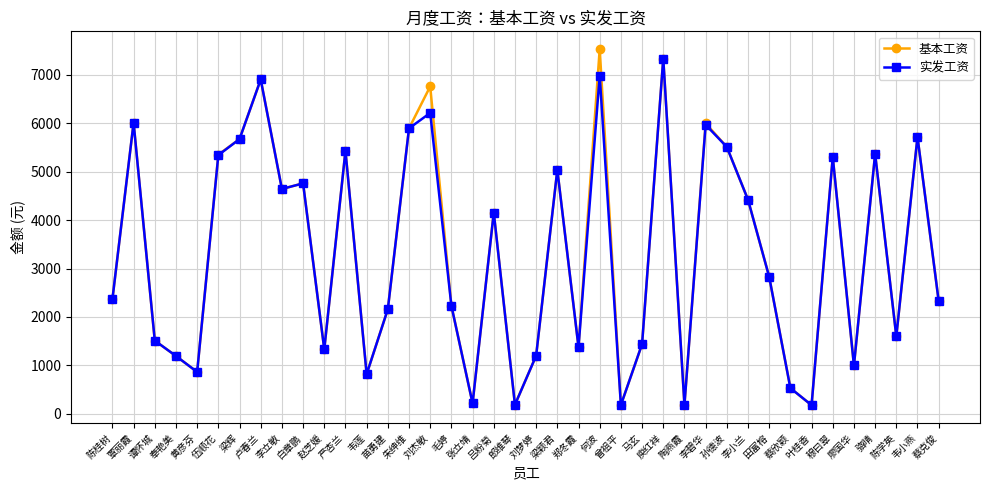

At which category does the chart reach its peak across all series?

何波